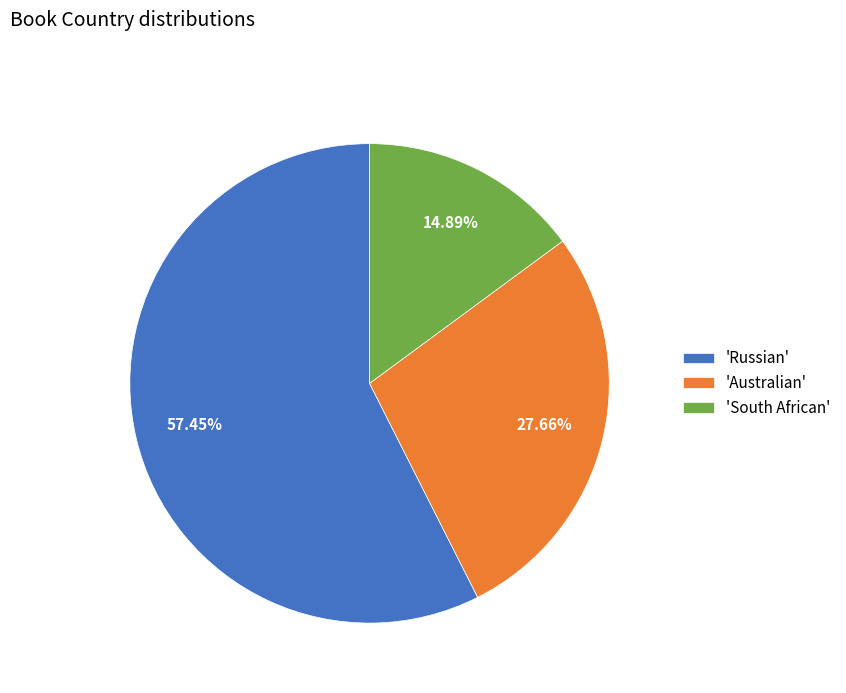

Which has a higher value, 'South African' or 'Australian'?

'Australian'